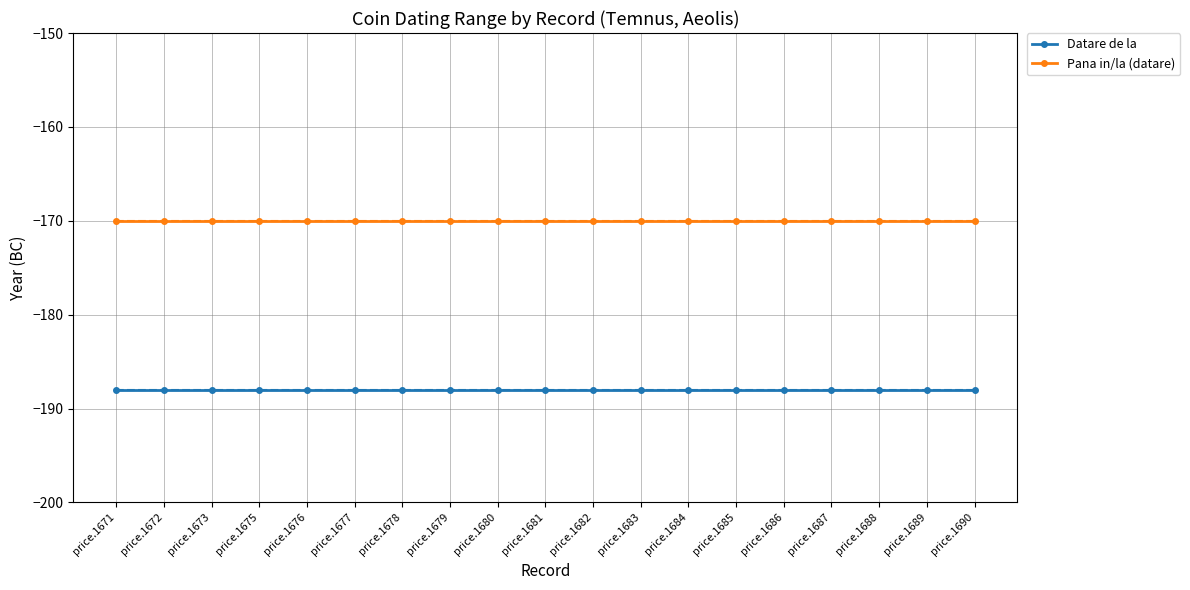

Reading left to right, list all the values displayed in this chart.

Datare de la: price.1671=-188	price.1672=-188	price.1673=-188	price.1675=-188	price.1676=-188	price.1677=-188	price.1678=-188	price.1679=-188	price.1680=-188	price.1681=-188	price.1682=-188	price.1683=-188	price.1684=-188	price.1685=-188	price.1686=-188	price.1687=-188	price.1688=-188	price.1689=-188	price.1690=-188
Pana in/la (datare): price.1671=-170	price.1672=-170	price.1673=-170	price.1675=-170	price.1676=-170	price.1677=-170	price.1678=-170	price.1679=-170	price.1680=-170	price.1681=-170	price.1682=-170	price.1683=-170	price.1684=-170	price.1685=-170	price.1686=-170	price.1687=-170	price.1688=-170	price.1689=-170	price.1690=-170